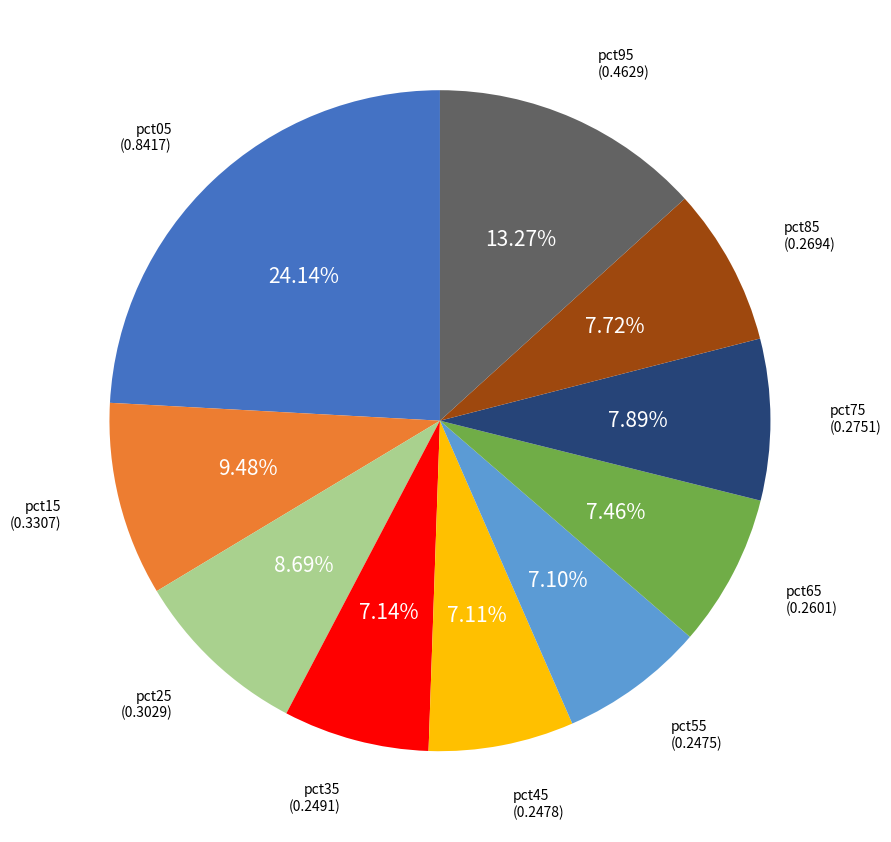

Does any single category account for the majority?

No